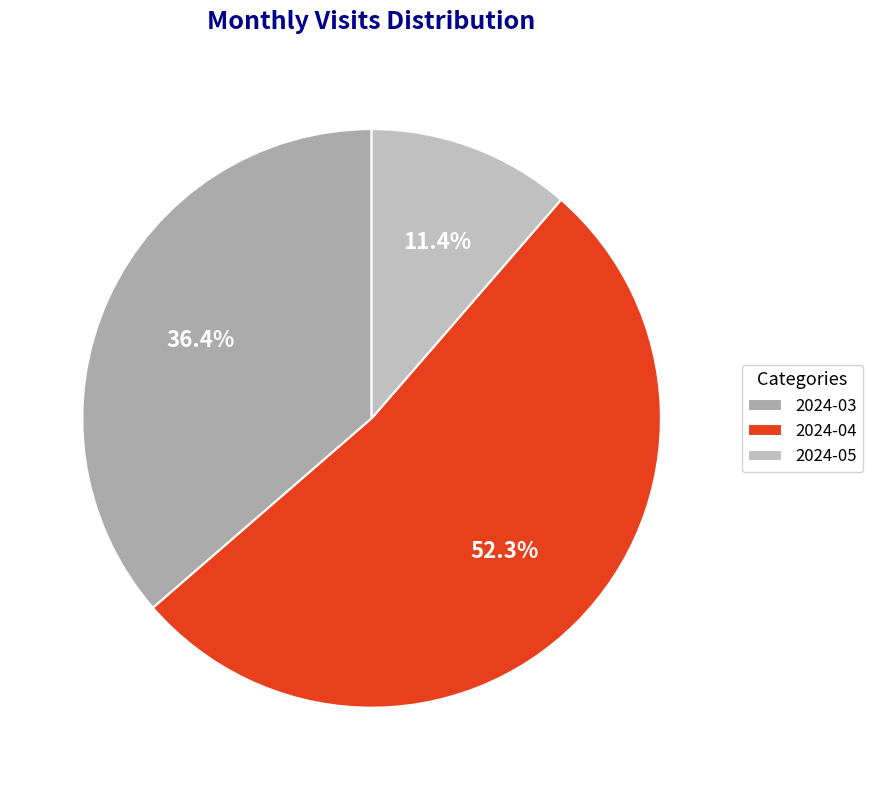

To the nearest percent, what is the difference between the 2024-05 and 2024-04 slice percentages?

41%